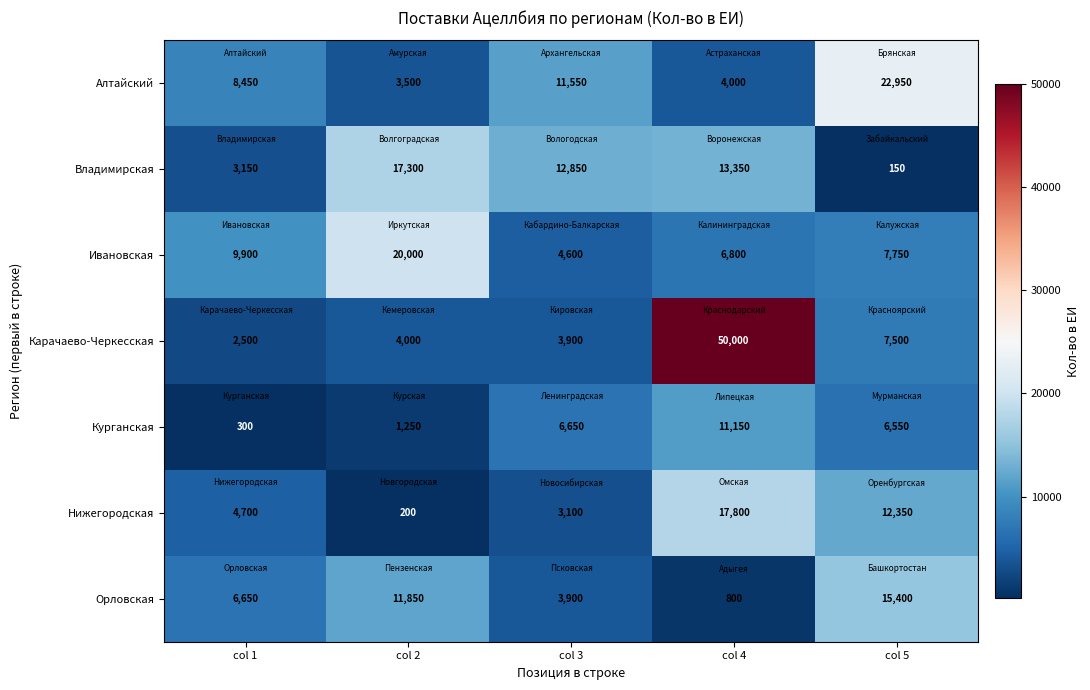

What is the total value across all series at col 1?

35650